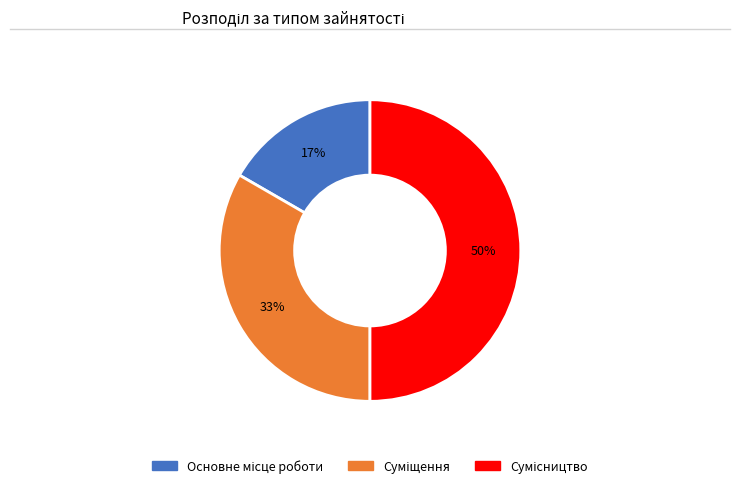

To the nearest percent, what is the average slice percentage?

33%